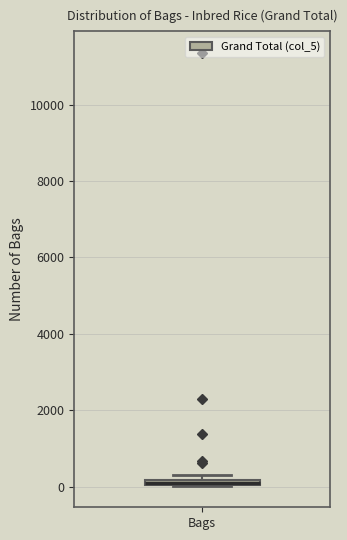

Where is the upper edge of the box for Bags on the y-axis? The values are not printed on the chart, so give them approximately, as read against the axis.

200